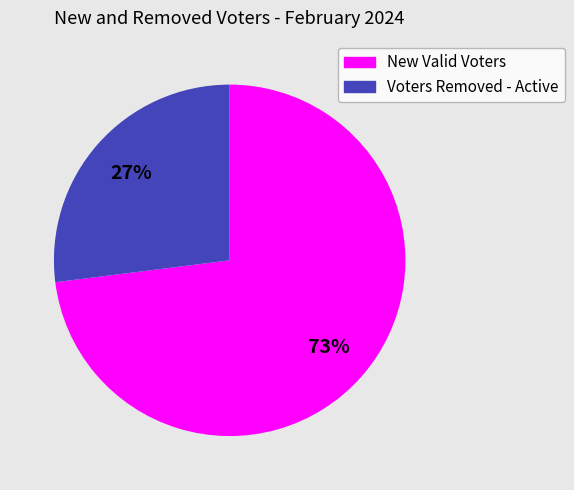

Approximately how many times larger is the value at New Valid Voters compared to Voters Removed - Active?

2.7